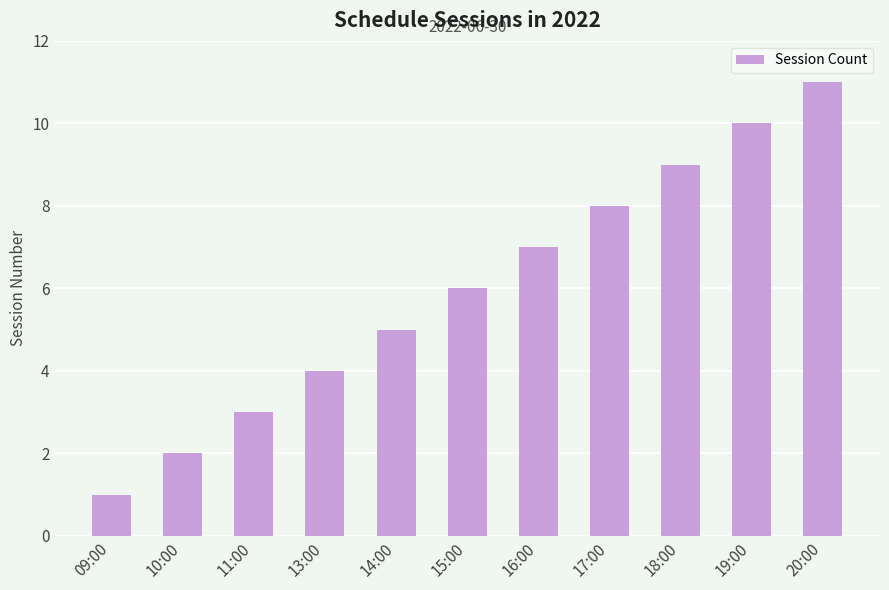

What is the minimum value shown in the chart?

1